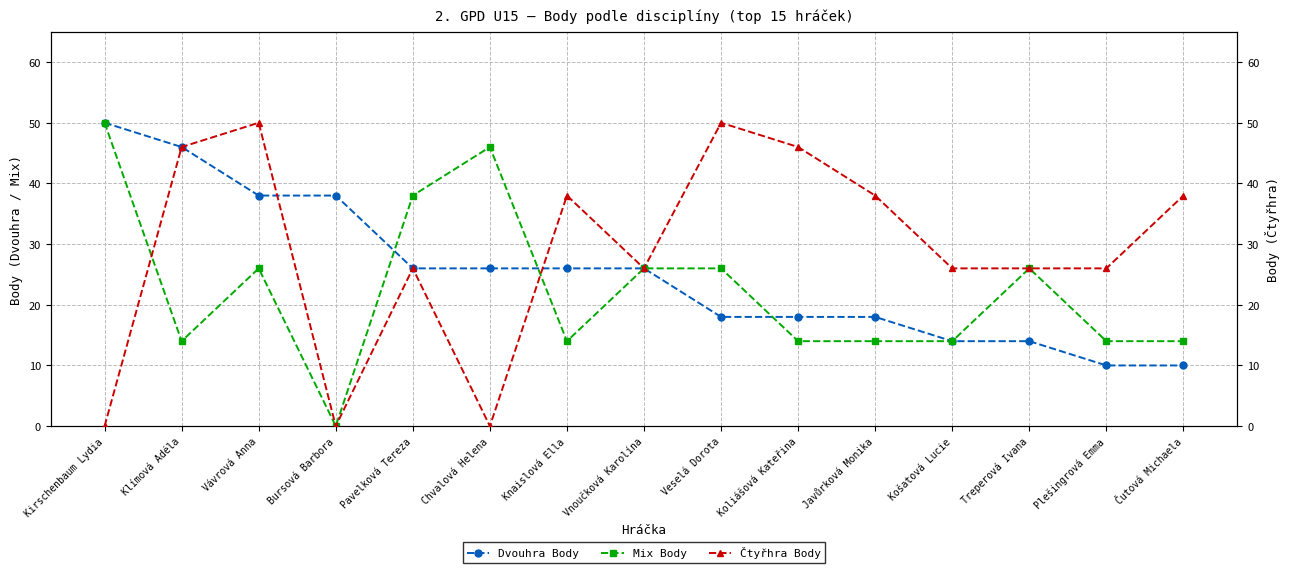

At Vávrová Anna, list the series in order from largest to smallest.

Čtyřhra Body, Dvouhra Body, Mix Body